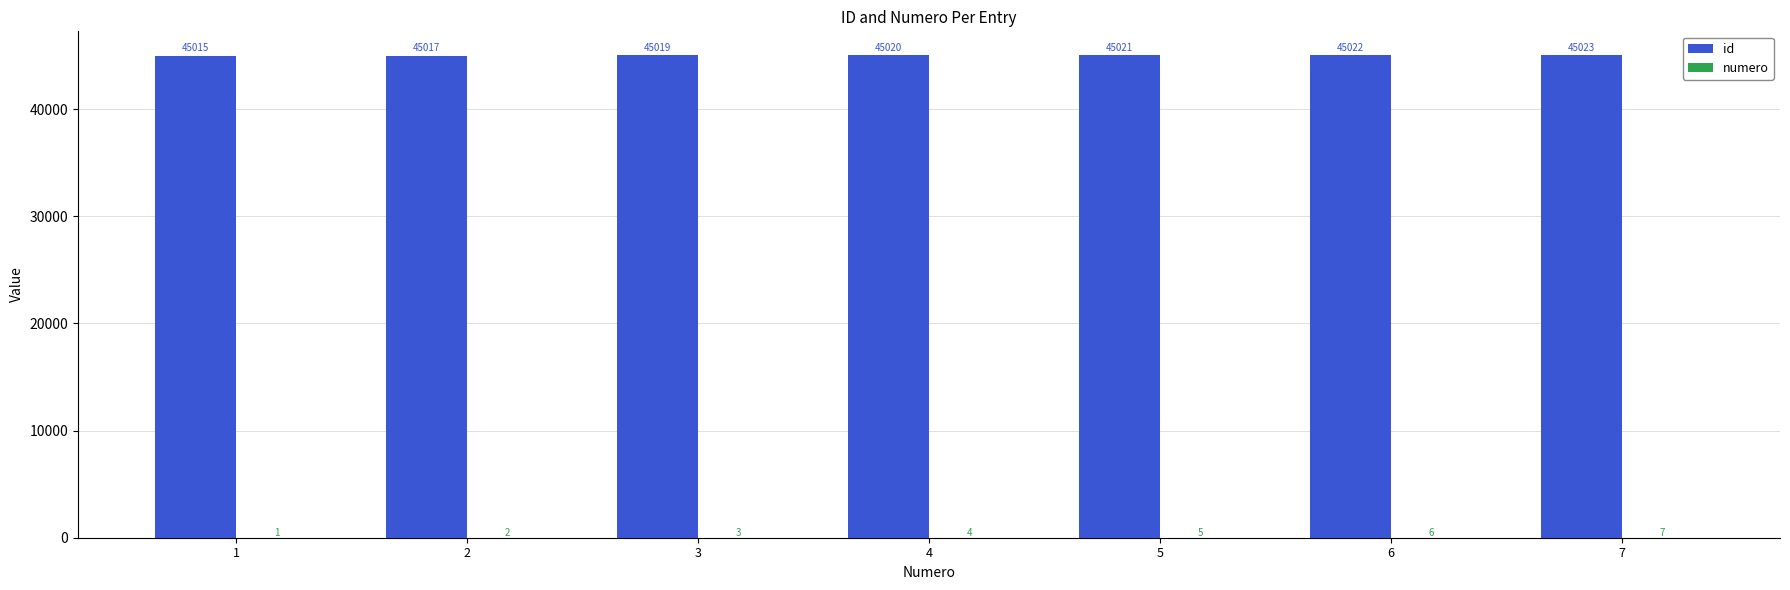

What is the sum of the id values at 3 and 1?

90034